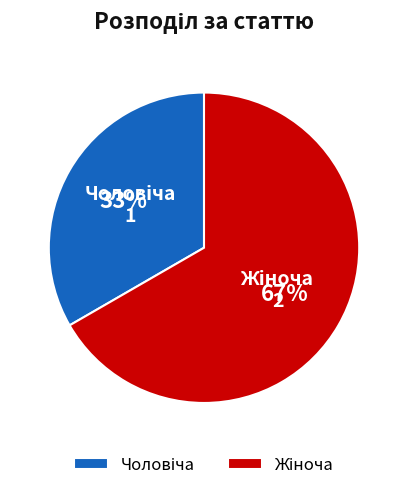

Is there a majority slice in this chart?

Yes